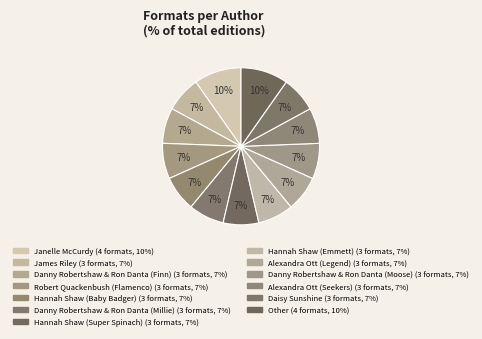

To the nearest percent, what is the average slice percentage?

7%